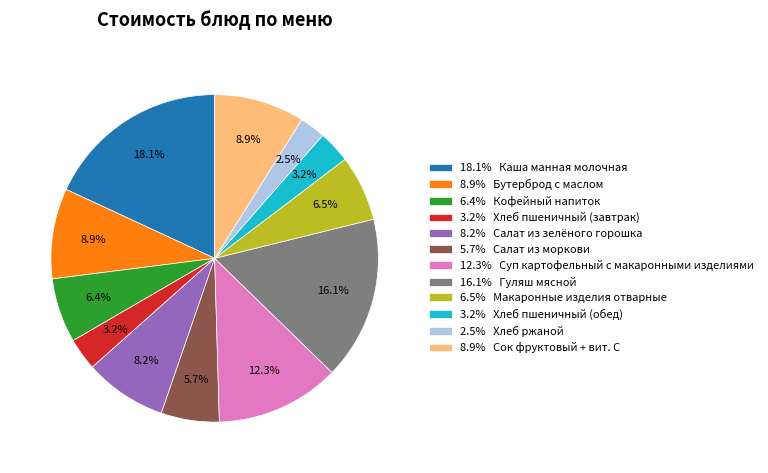

Which category has the smallest portion of the pie?

2.5% Хлеб ржаной